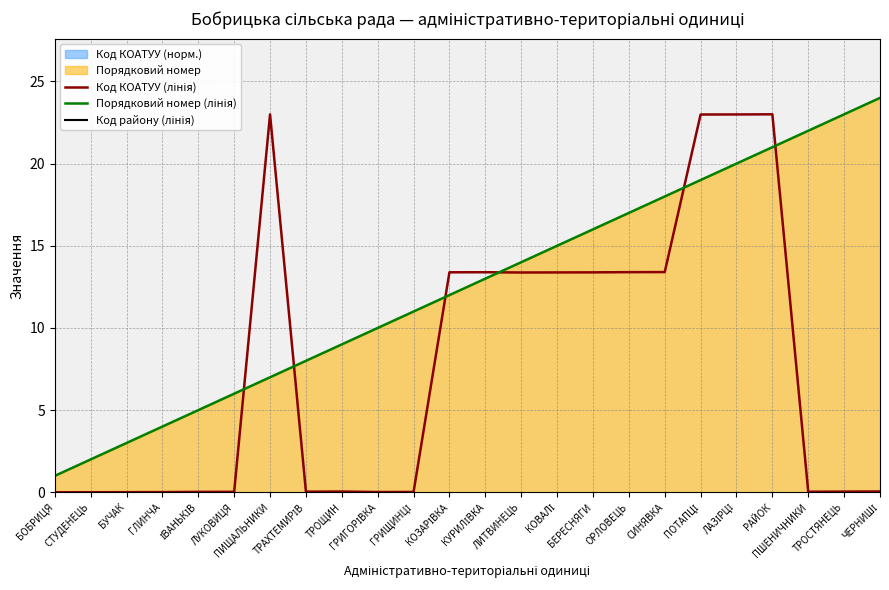

At how many categories does at least one series exceed 3?

21